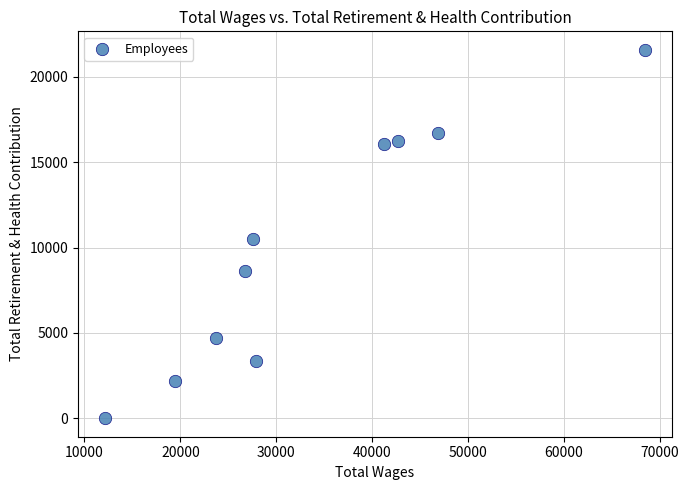

What Y value in the scatter plot is closest to 10797?

10535